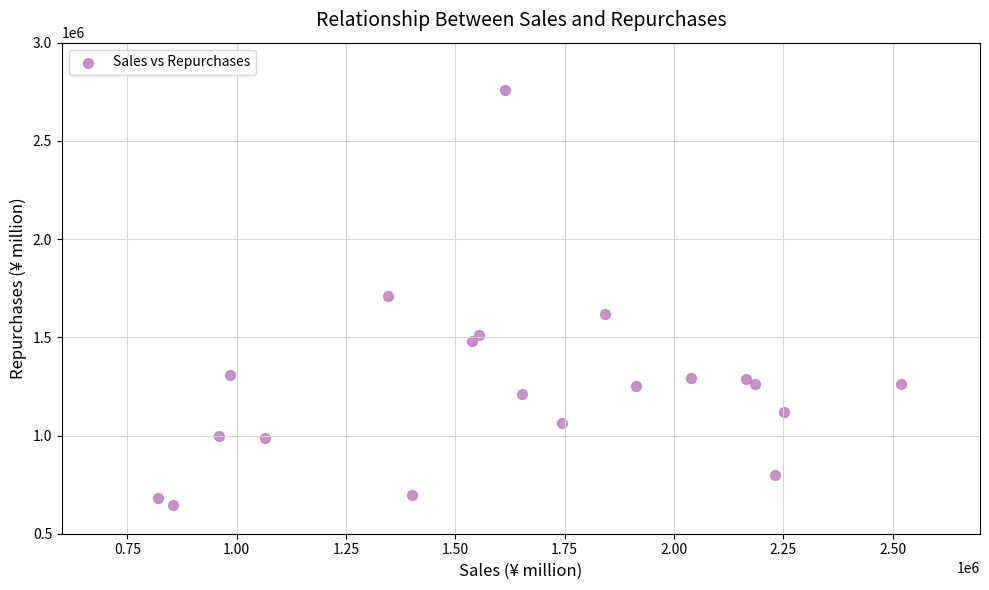

What is the range of X values (max minus min)?

1697815